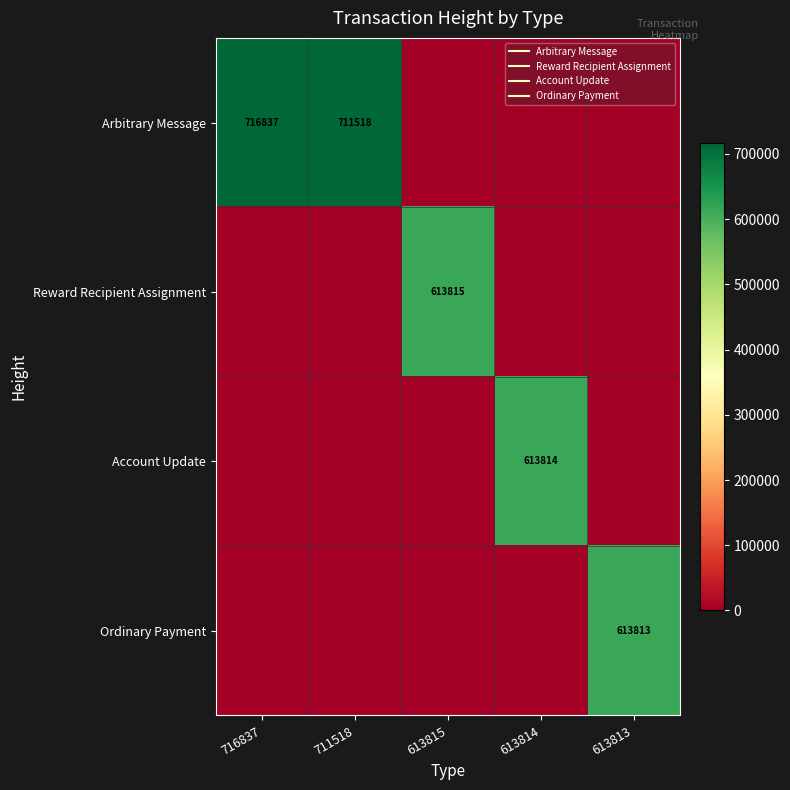

At 613813, list the series in order from largest to smallest.

Ordinary Payment, Arbitrary Message, Reward Recipient Assignment, Account Update